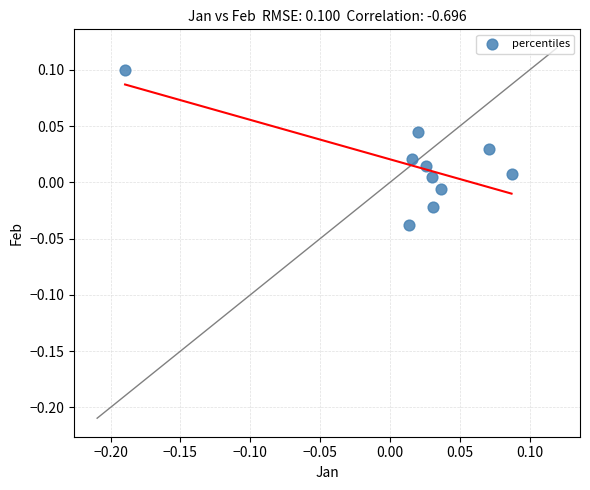

What is the range of X values (max minus min)?

0.3